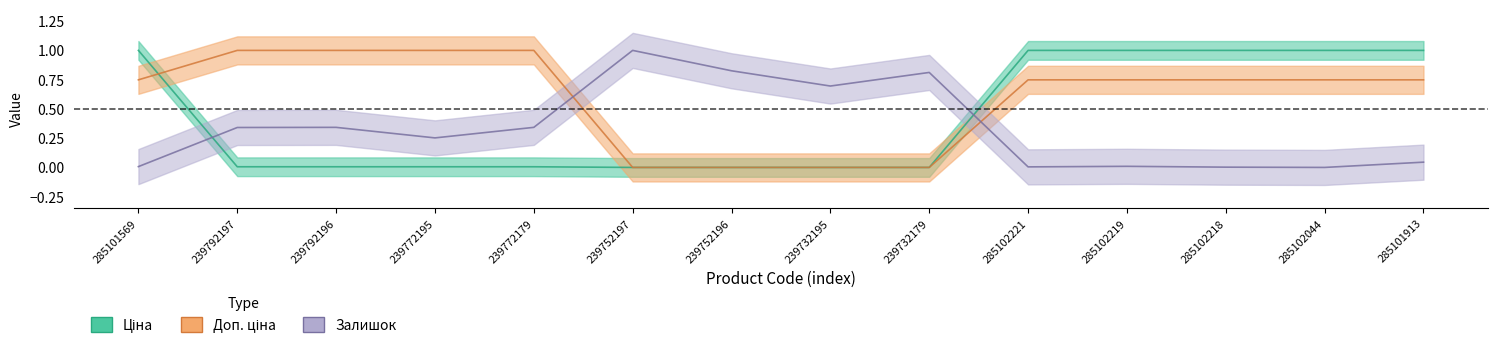

At which category does the chart reach its peak across all series?

285101569